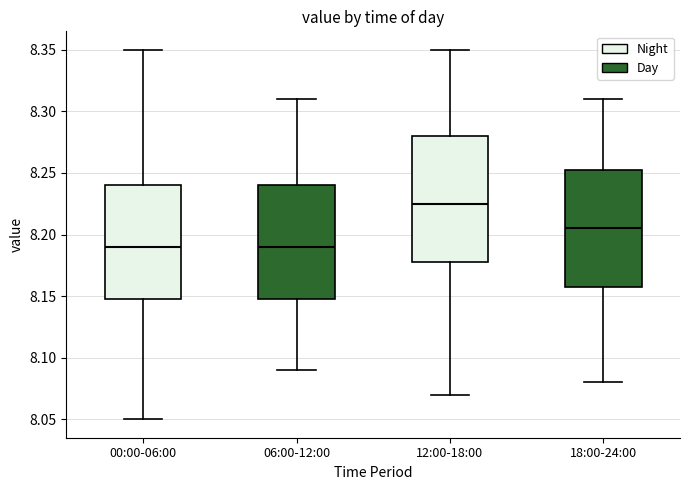

Which box's median line is the highest?

12:00-18:00